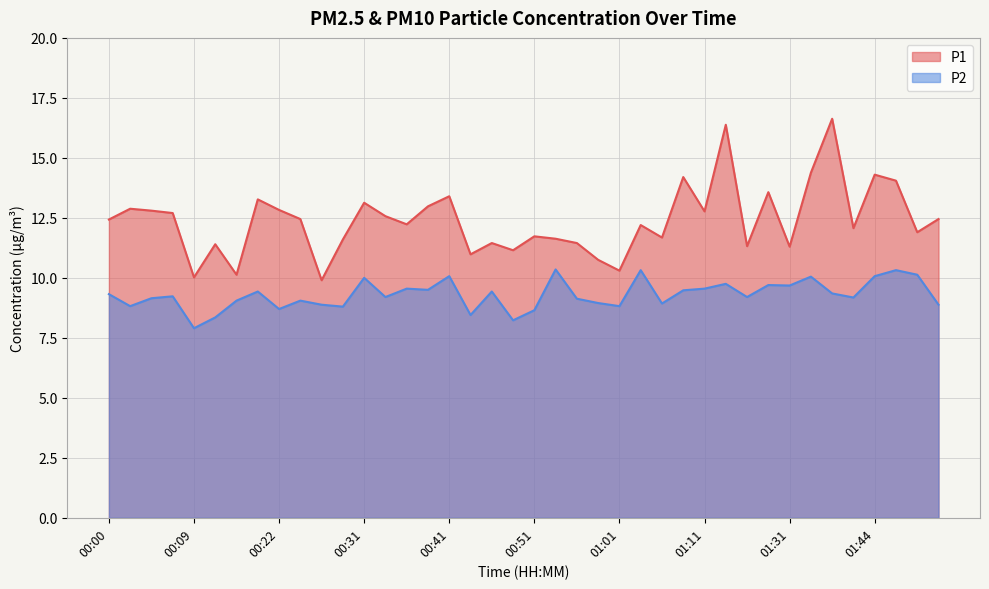

What is the minimum value for P2?

7.9